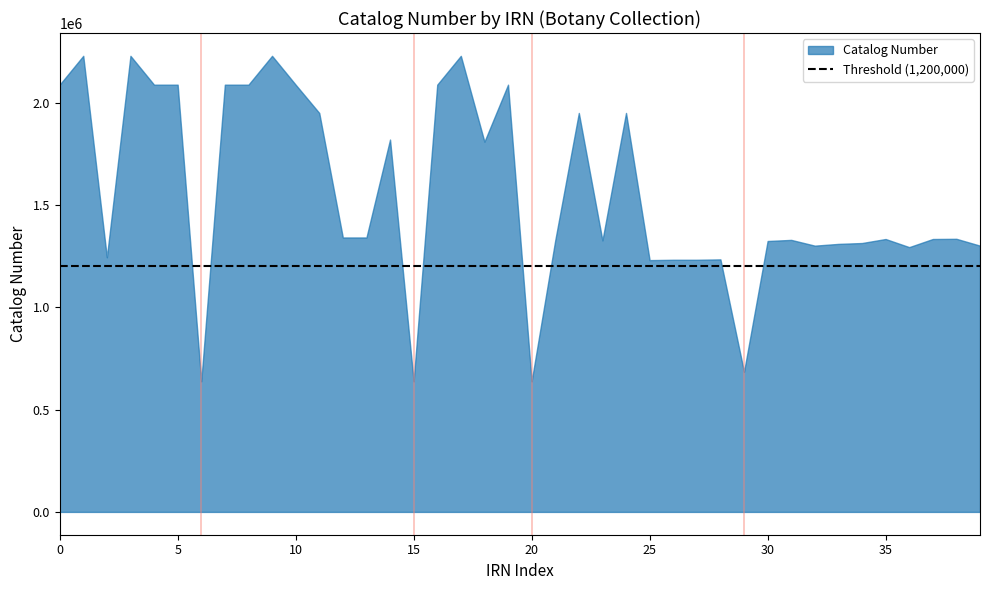

Where is the first local minimum?

2